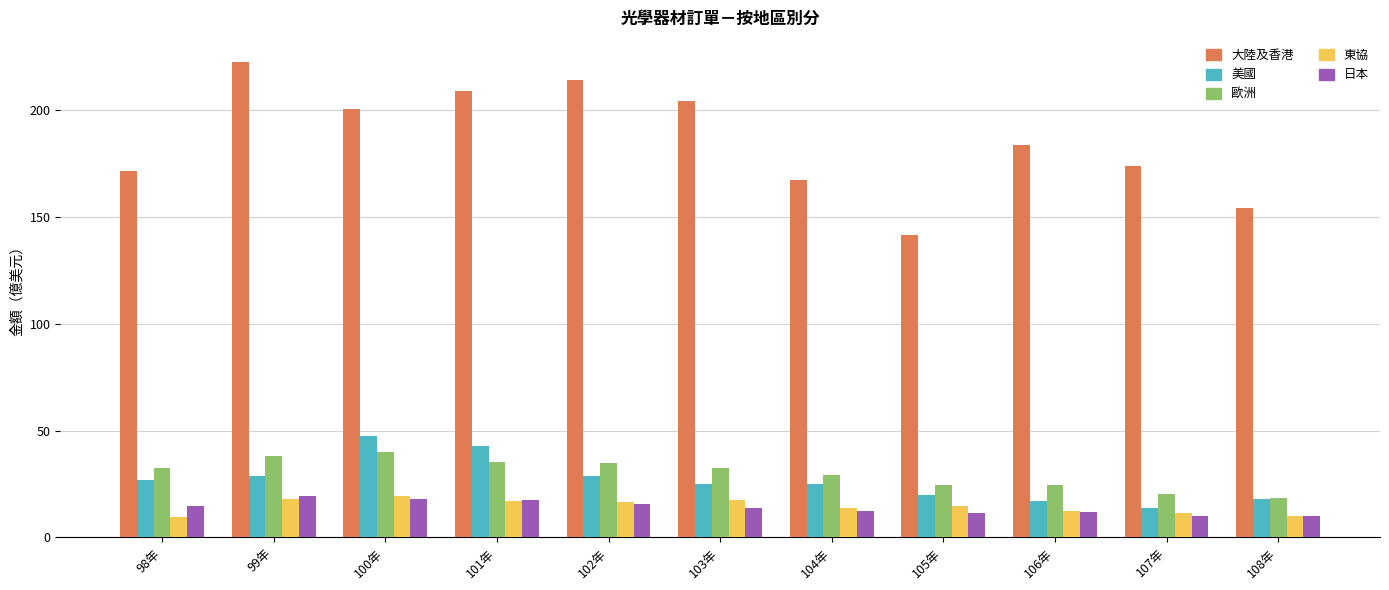

How many categories are shown in the chart?

11